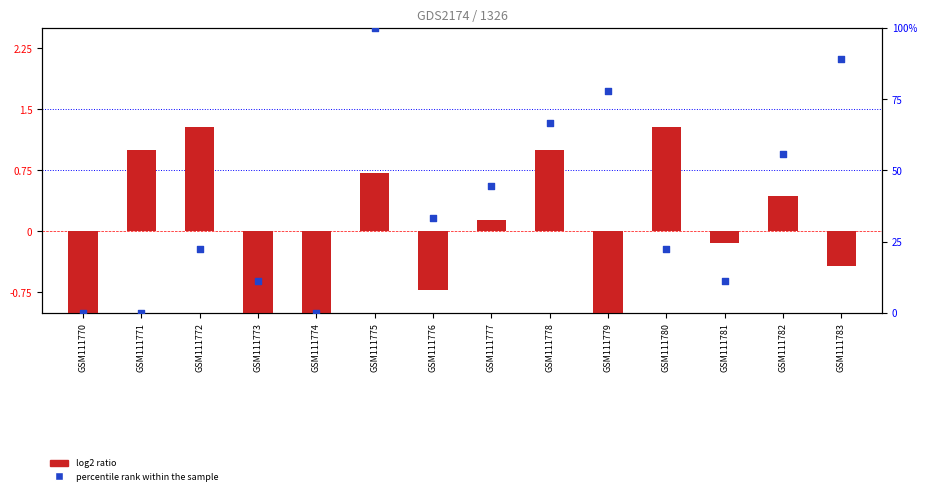

Which series reaches the minimum Y coordinate?

log2 ratio